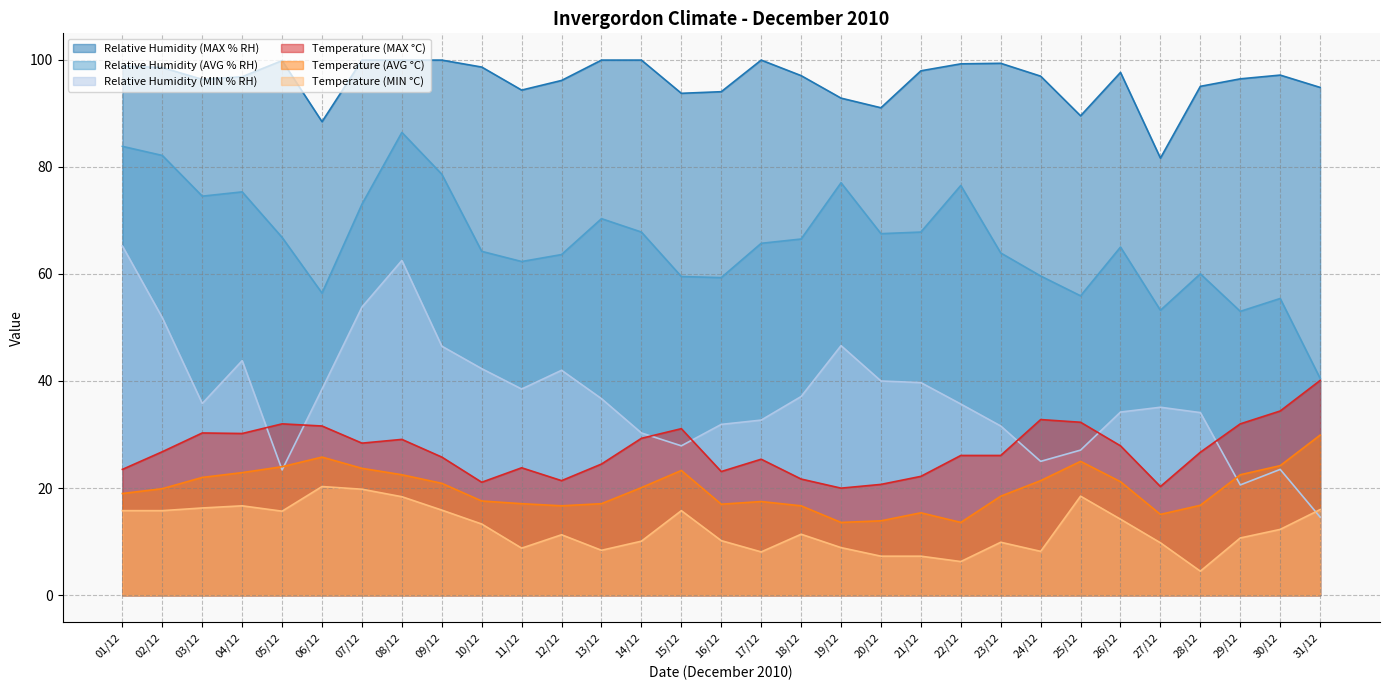

What is the difference between the highest and lowest values at 24/12?

88.7